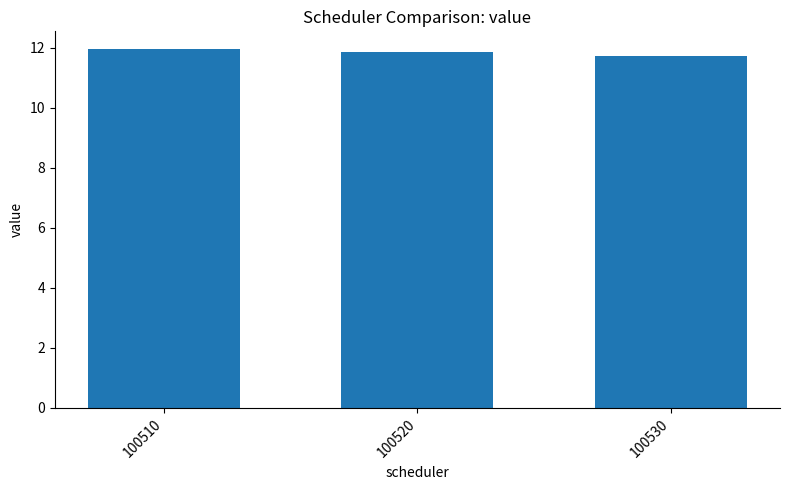

The chart shows a value of 19.3 at 100520. True or false?

False